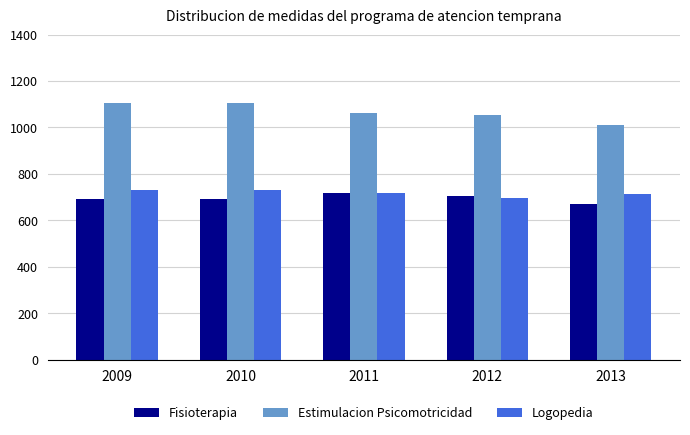

Which category has the lowest value in the Logopedia series?

2012